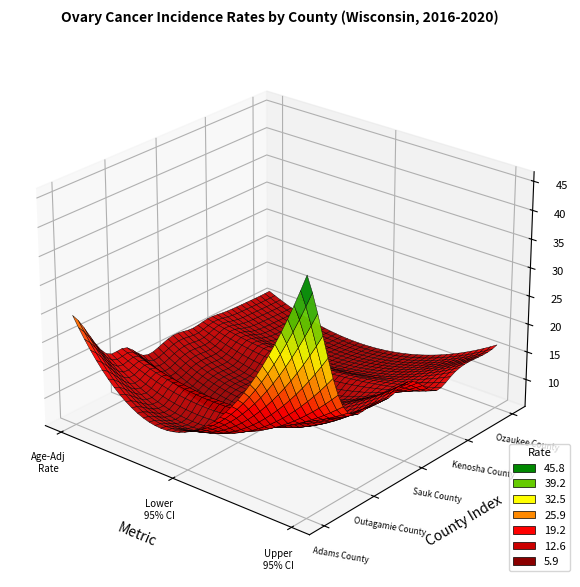

Is the value of St. Croix County at 2 greater than the value of Kenosha County at 2?

Yes